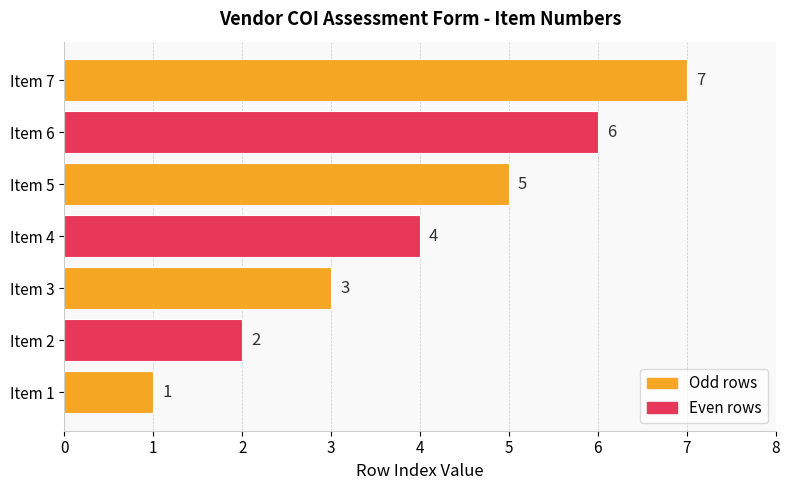

What is the average value?

4